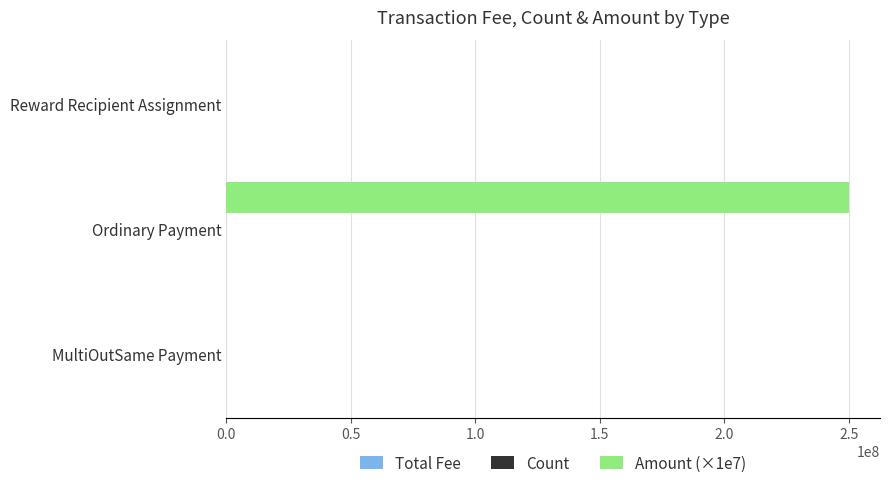

At which category is the sum across all series the highest?

Ordinary Payment